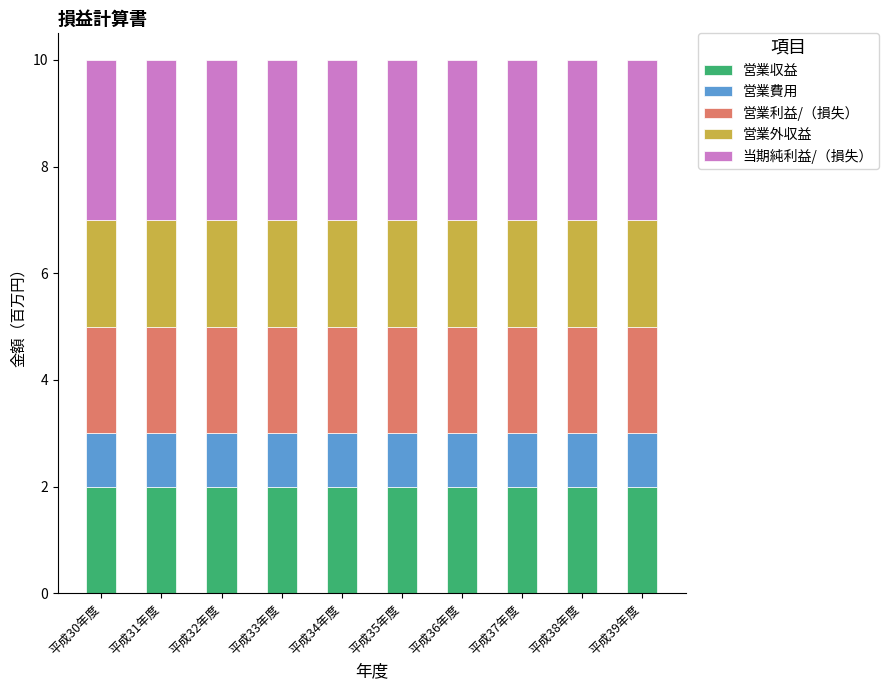

How many bars are there in total?

10